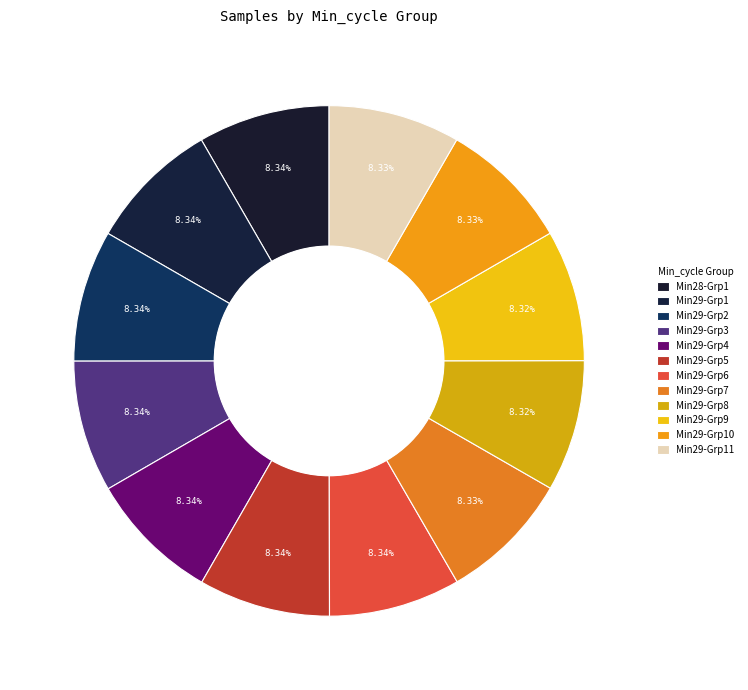

How many slices are in this pie chart?

12